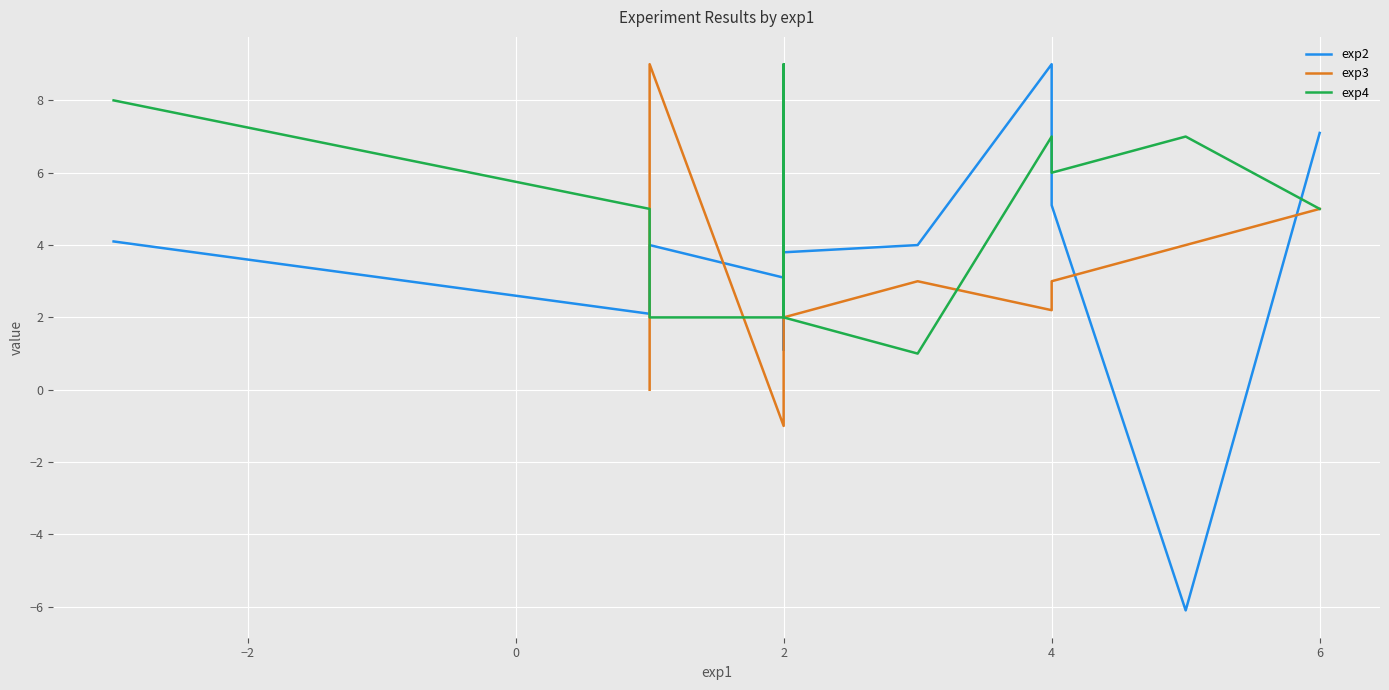

True or false: there are more than 2 points higher than both neighbors.

True